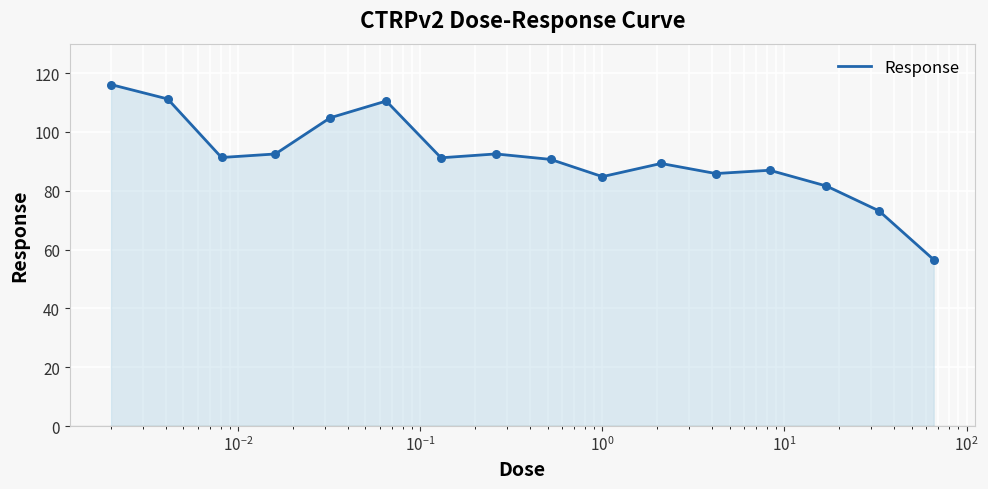

How many lines are shown in the chart?

1